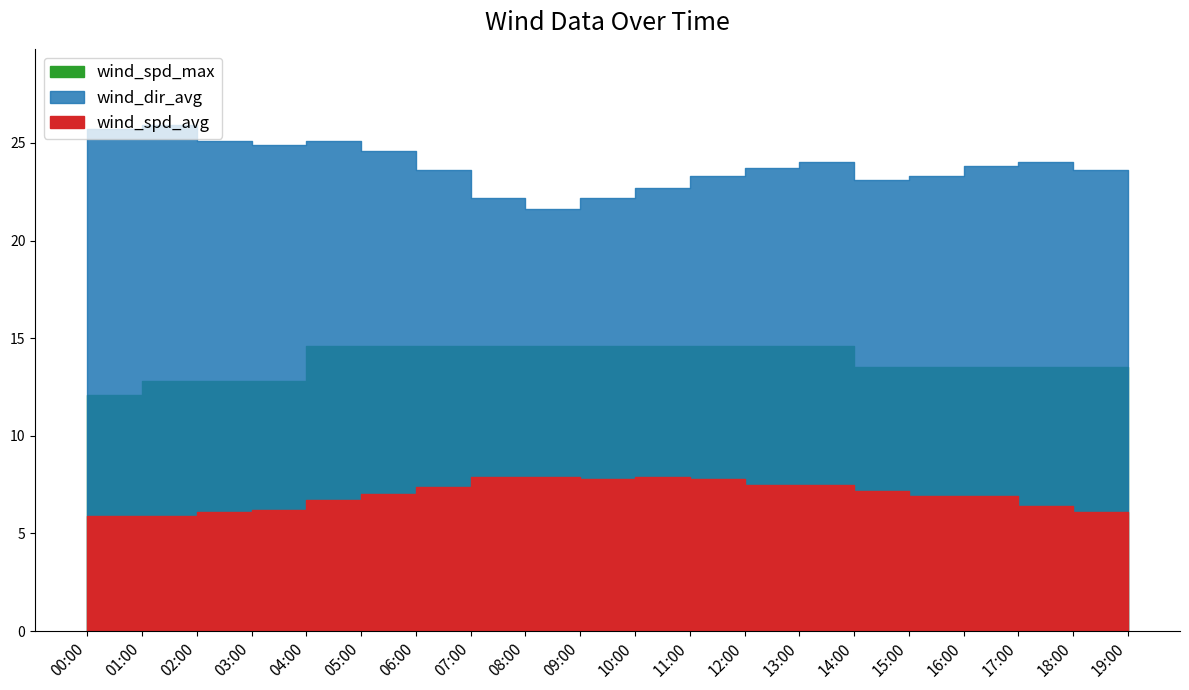

Reading right to left, transcribe all the data shown in this chart.

wind_spd_max: 19:00=13.5	18:00=13.5	17:00=13.5	16:00=13.5	15:00=13.5	14:00=13.5	13:00=14.6	12:00=14.6	11:00=14.6	10:00=14.6	09:00=14.6	08:00=14.6	07:00=14.6	06:00=14.6	05:00=14.6	04:00=14.6	03:00=12.8	02:00=12.8	01:00=12.8	00:00=12.1
wind_spd_avg: 19:00=6.0	18:00=6.1	17:00=6.4	16:00=6.9	15:00=6.9	14:00=7.2	13:00=7.5	12:00=7.5	11:00=7.8	10:00=7.9	09:00=7.8	08:00=7.9	07:00=7.9	06:00=7.4	05:00=7.0	04:00=6.7	03:00=6.2	02:00=6.1	01:00=5.9	00:00=5.9
wind_dir_avg: 19:00=23.0	18:00=23.6	17:00=24.0	16:00=23.8	15:00=23.3	14:00=23.1	13:00=24.0	12:00=23.7	11:00=23.3	10:00=22.7	09:00=22.2	08:00=21.6	07:00=22.2	06:00=23.6	05:00=24.6	04:00=25.1	03:00=24.9	02:00=25.1	01:00=25.9	00:00=25.7